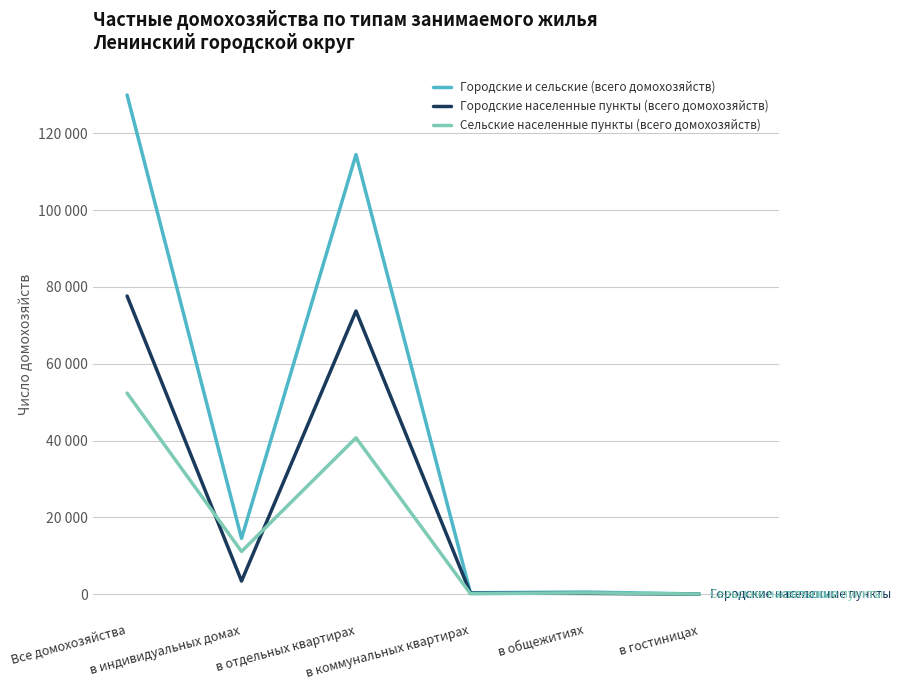

Between Все домохозяйства and в гостиницах, which series saw the biggest shift?

Городские и сельские (всего домохозяйств)